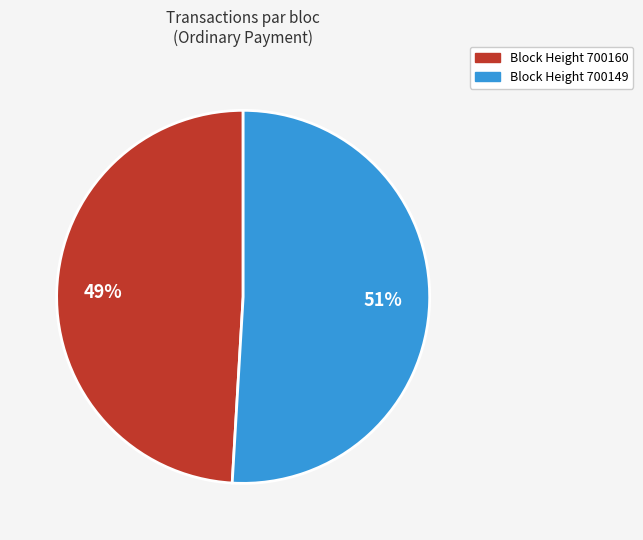

How many segments does this pie chart have?

2